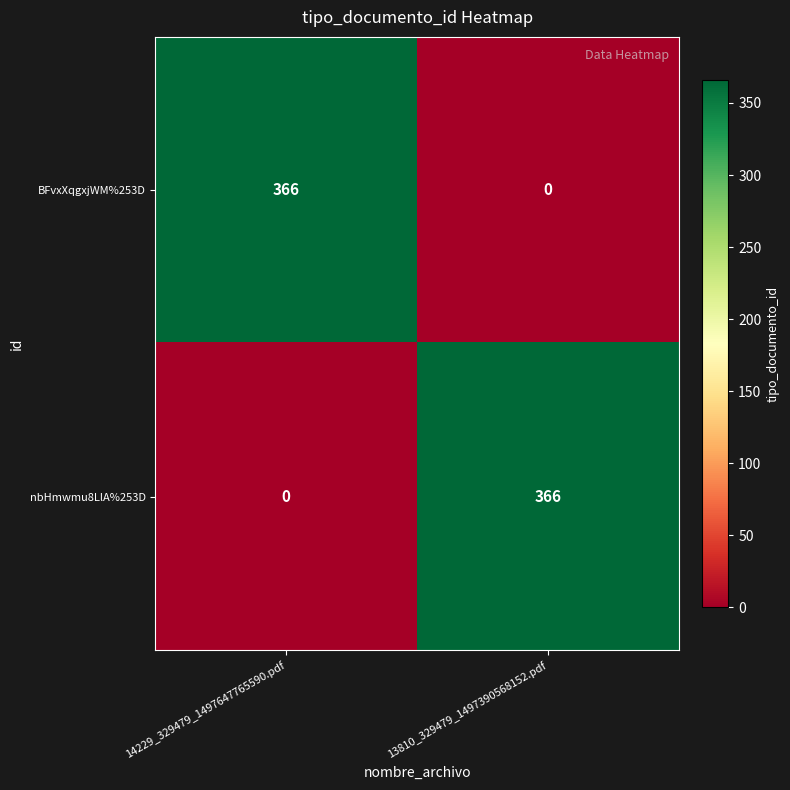

True or false: nbHmwmu8LlA%253D has a value of 169 at 13810_329479_1497390568152.pdf.

False